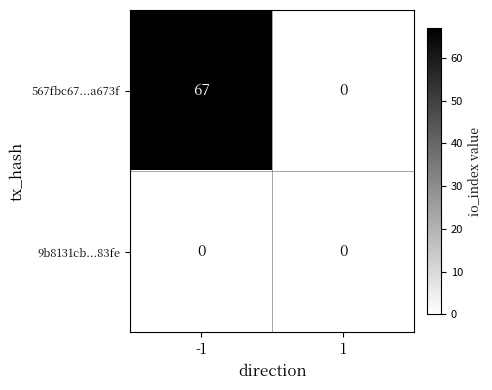

How many distinct data groups are displayed?

2